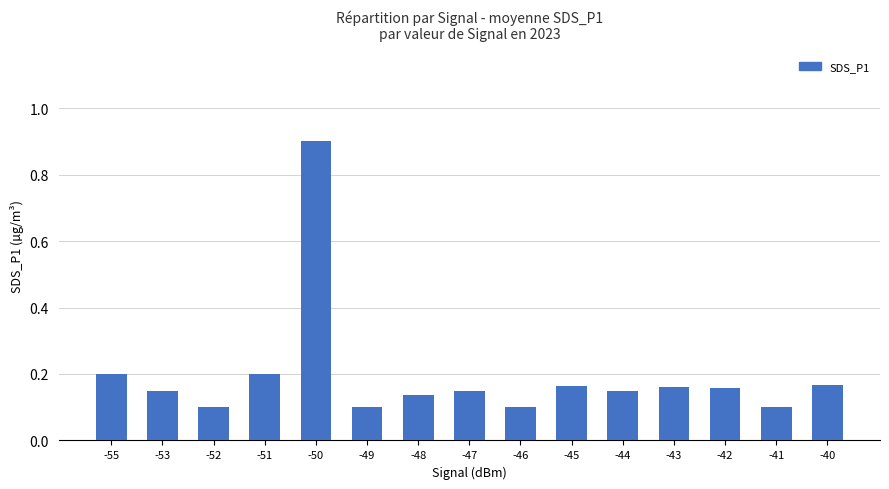

Count the values in the range 0 to 1.

15